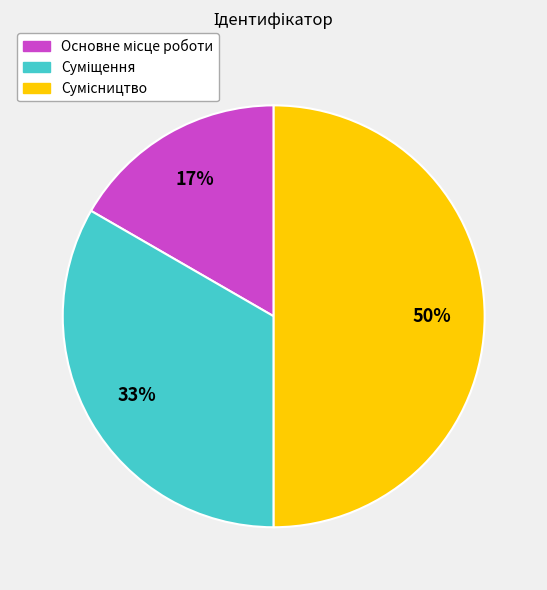

Count the number of slices in the pie.

3